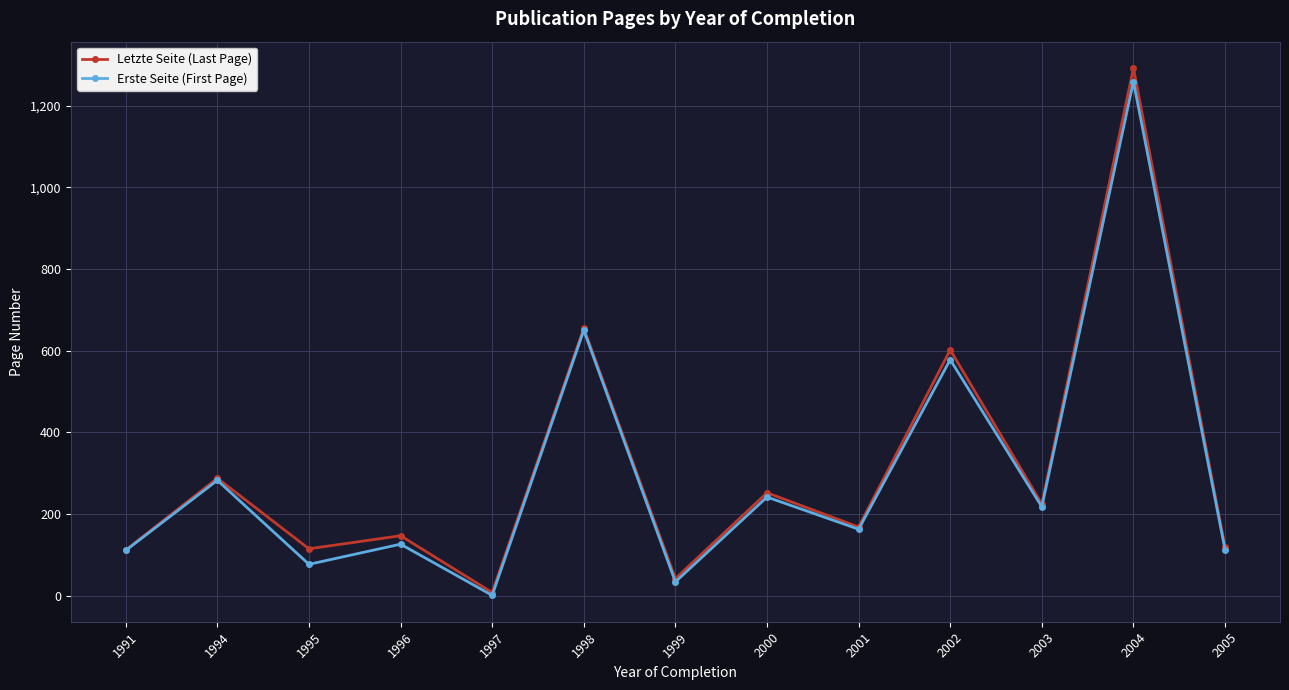

Which series changed the most between 1998 and 2000?

Erste Seite (First Page)